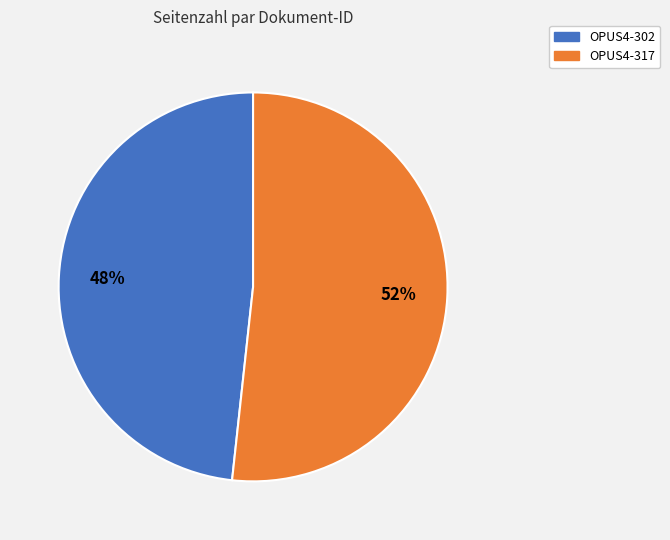

How many segments does this pie chart have?

2